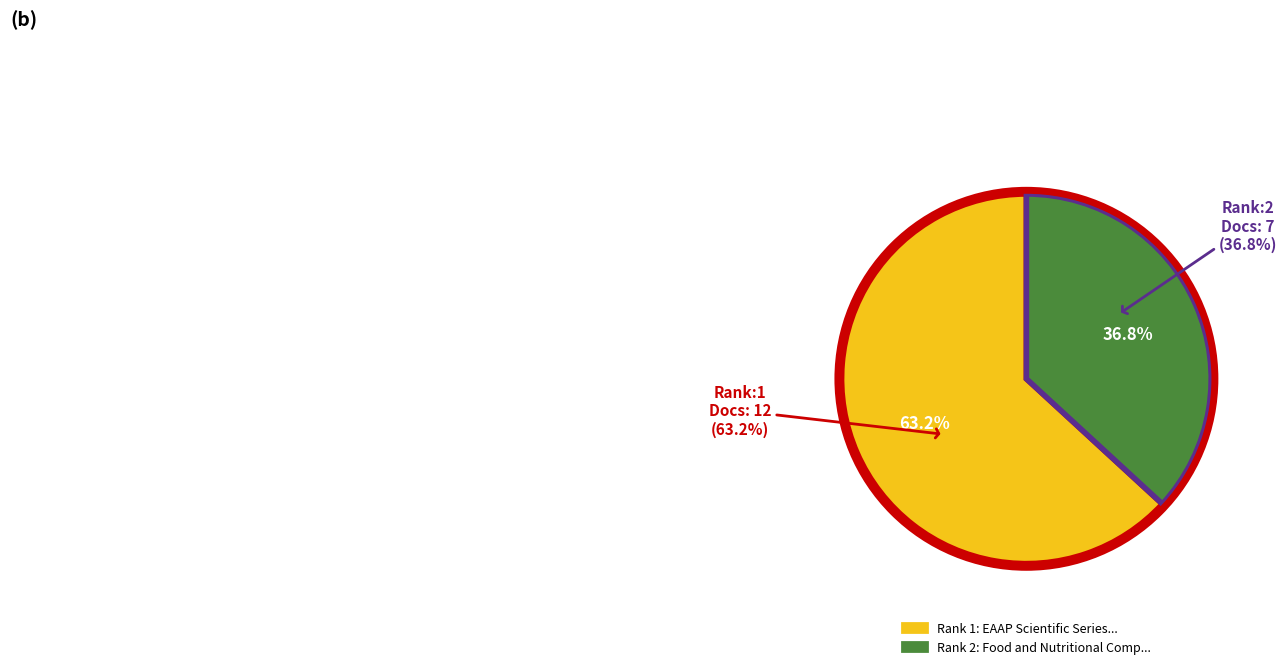

To the nearest percent, what is the difference between the largest and smallest slice percentages?

26%